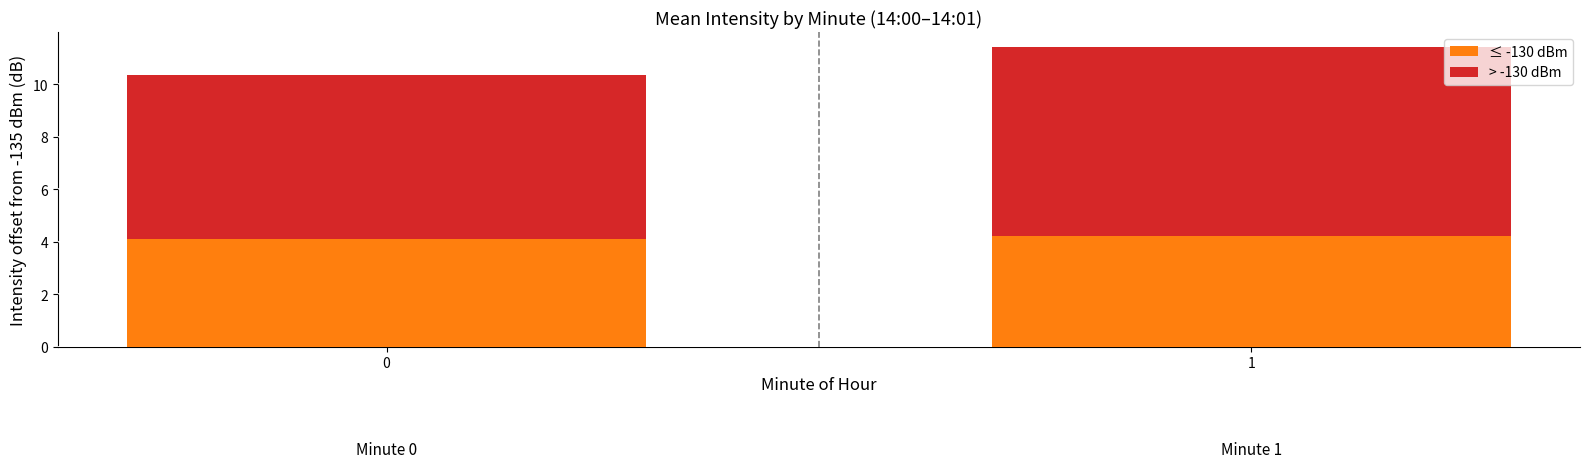

What is the minimum value for ≤ -130 dBm?

4.1